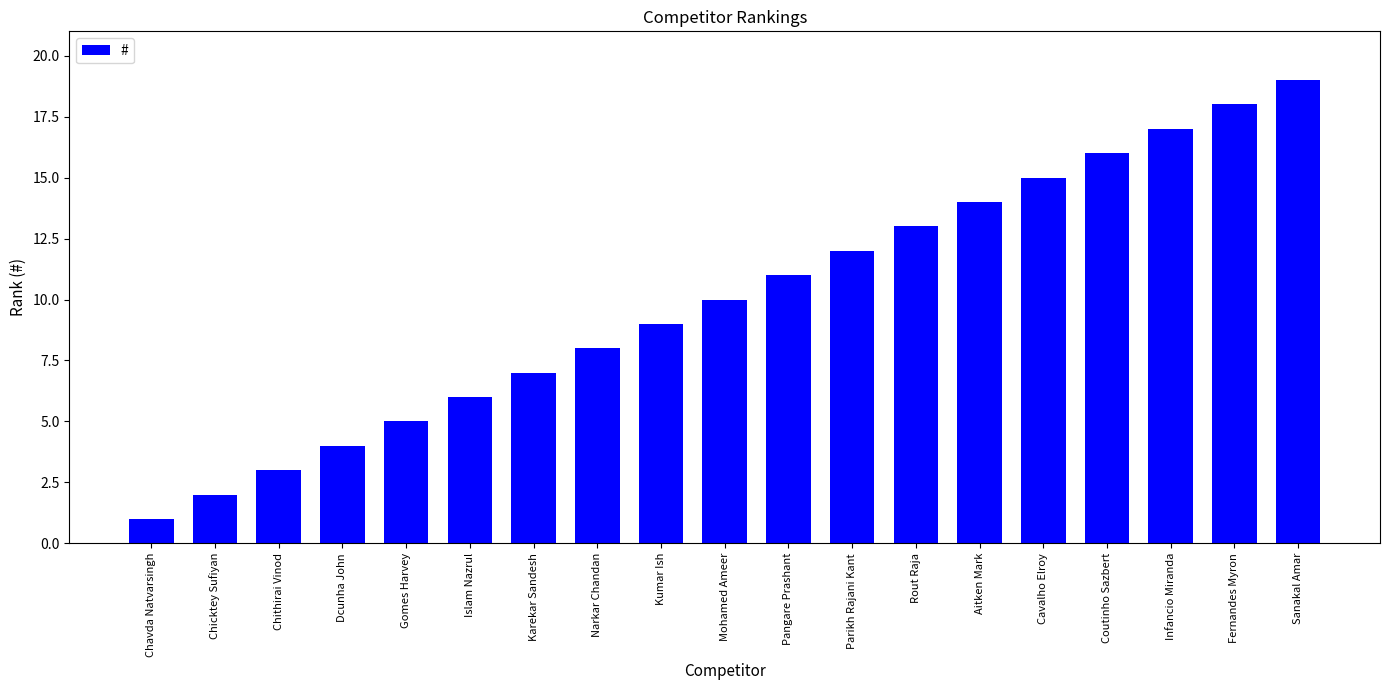

List the labels in order of value, largest first.

Sanakal Amar, Fernandes Myron, Infancio Miranda, Coutinho Sazbert, Cavalho Elroy, Aitken Mark, Rout Raja, Parikh Rajani Kant, Pangare Prashant, Mohamed Ameer, Kumar Ish, Narkar Chandan, Karekar Sandesh, Islam Nazrul, Gomes Harvey, Dcunha John, Chithirai Vinod, Chicktey Sufiyan, Chavda Natvarsingh